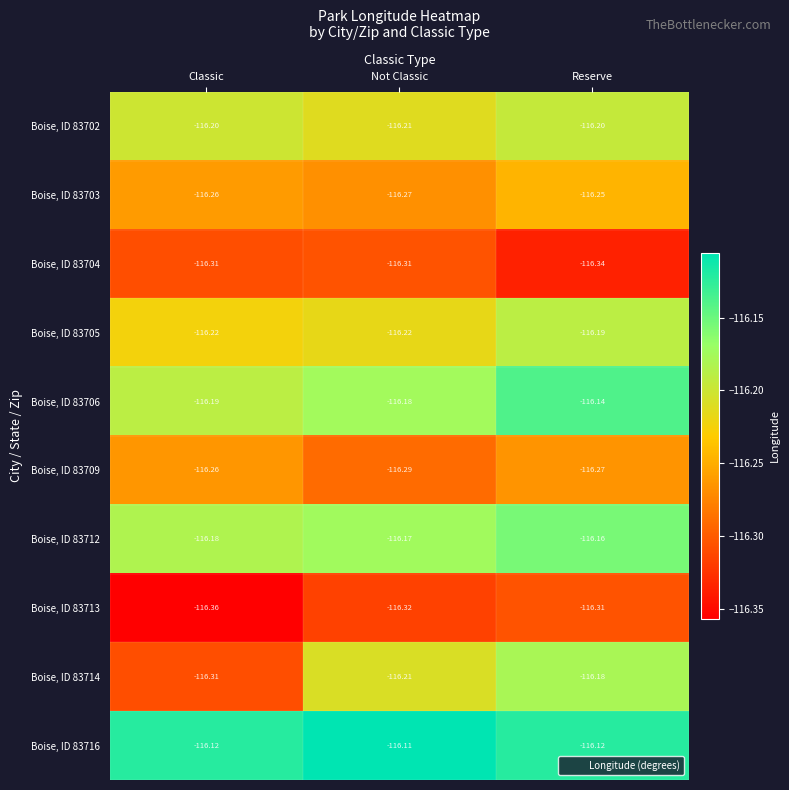

How many distinct data groups are displayed?

10